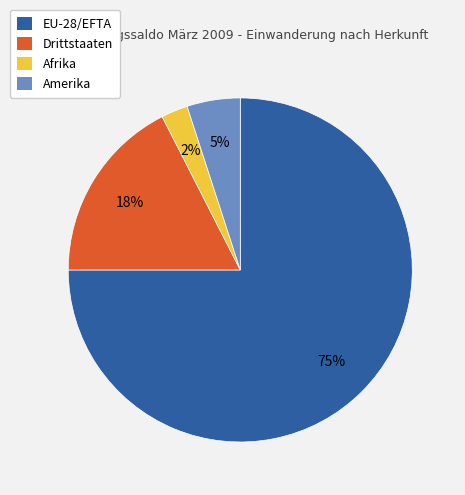

How many segments does this pie chart have?

4